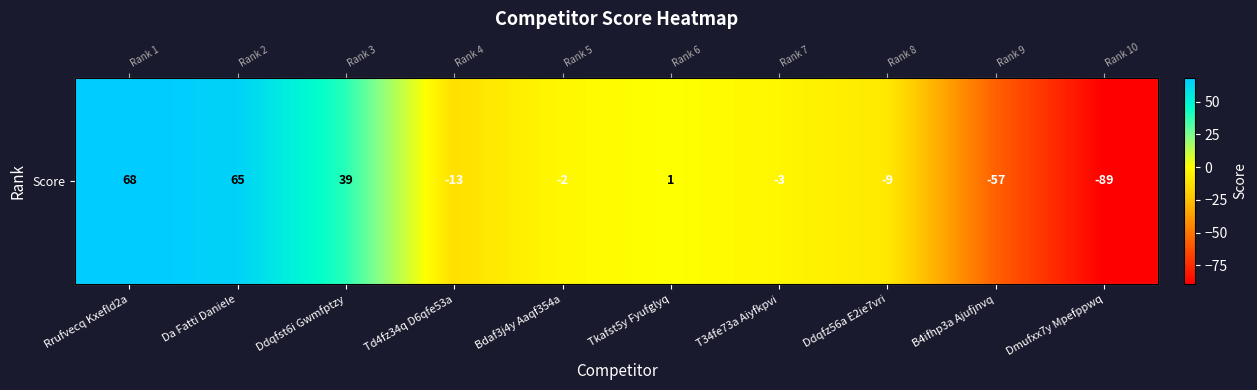

List the labels in order of value, smallest first.

Dmufxx7y Mpefppwq, B4ifhp3a Ajufjnvq, Td4fz34q D6qfe53a, Ddqfz56a E2ie7vri, T34fe73a Aiyfkpvi, Bdaf3j4y Aaqf354a, Tkafst5y Fyufglyq, Ddqfst6i Gwmfptzy, Da Fatti Daniele, Rrufvecq Kxefld2a